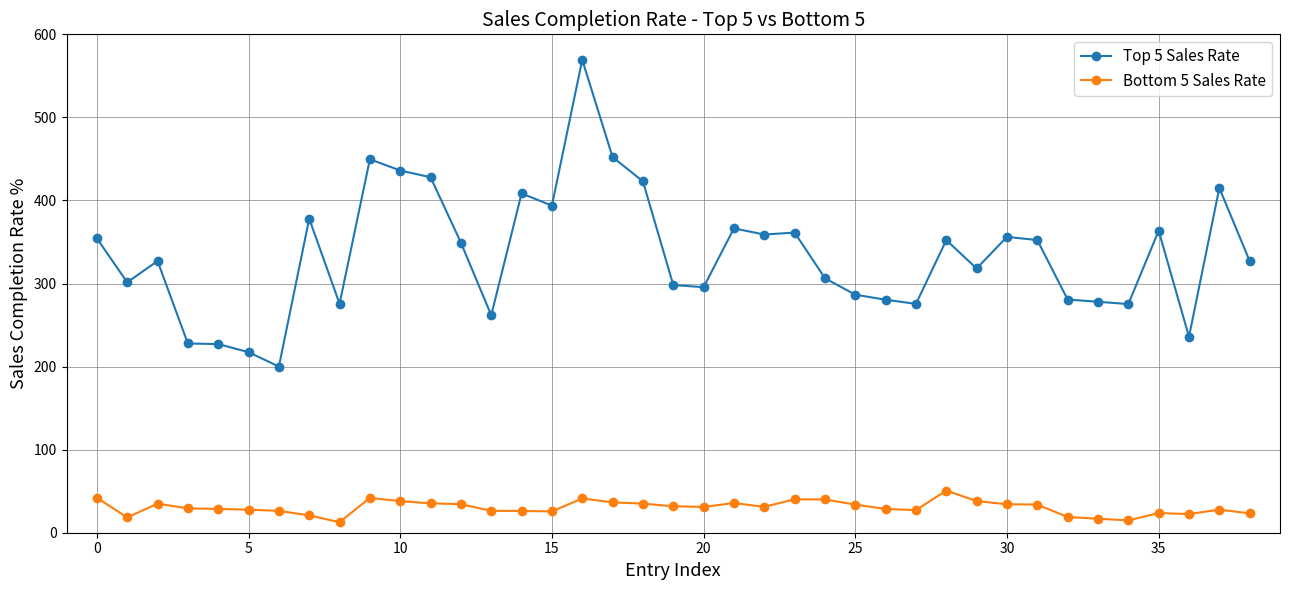

What is the value of the Top 5 Sales Rate point at the 31st from the left?

356.2